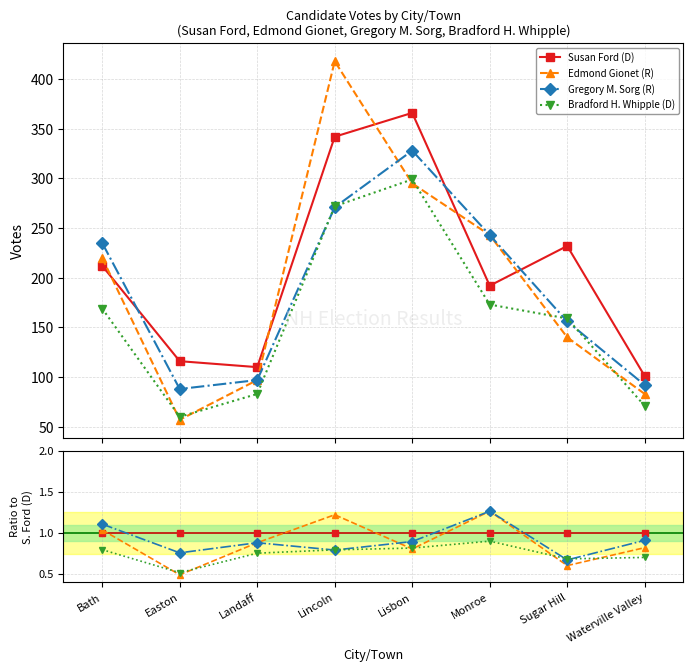

Between Lincoln and Landaff, which is larger?

Lincoln